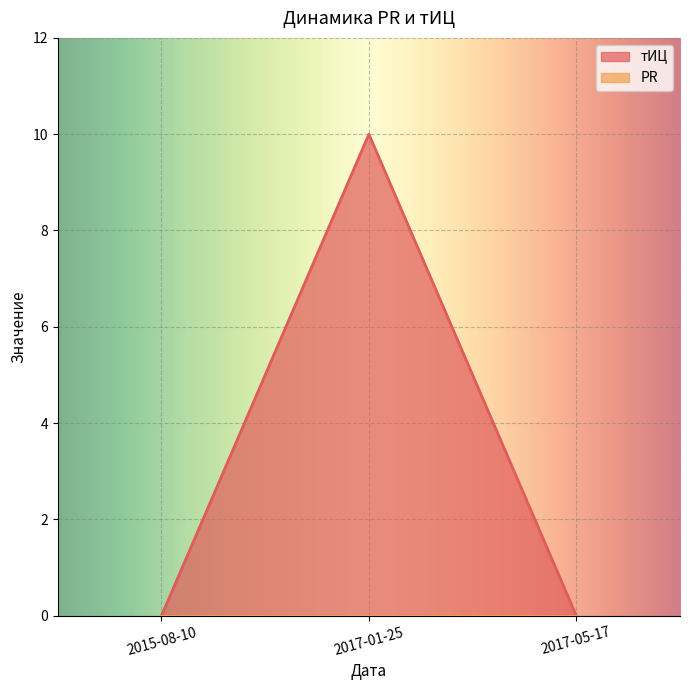

How many lines are shown in the chart?

2